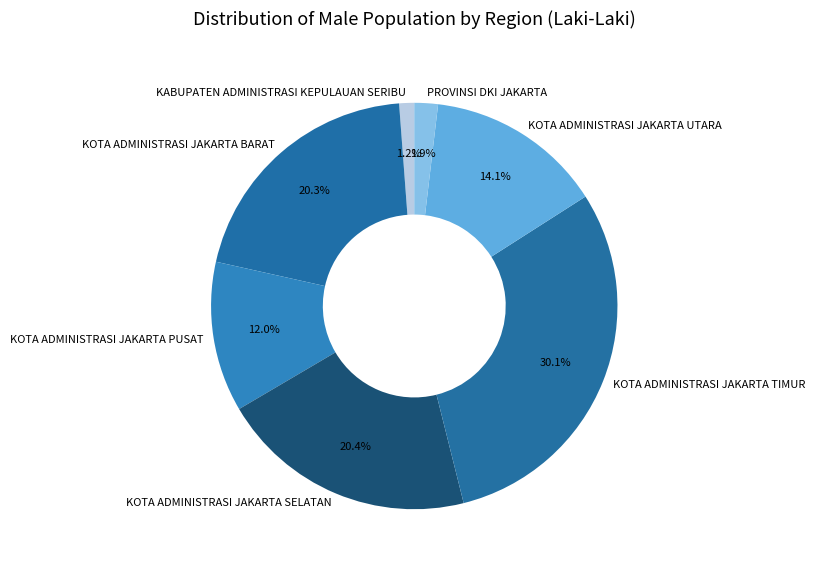

Combined, do KOTA ADMINISTRASI JAKARTA TIMUR and KABUPATEN ADMINISTRASI KEPULAUAN SERIBU account for over 50%?

No